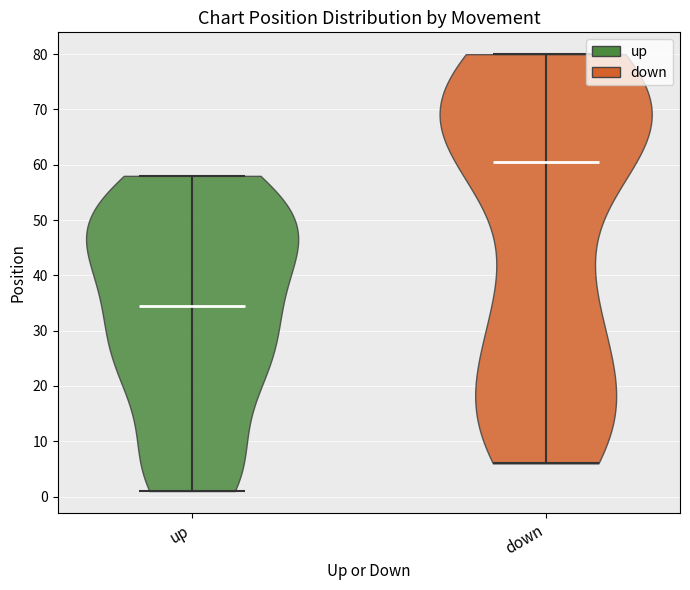

What is the highest point the violin for up reaches on the y-axis? The values are not printed on the chart, so give them approximately, as read against the axis.

58